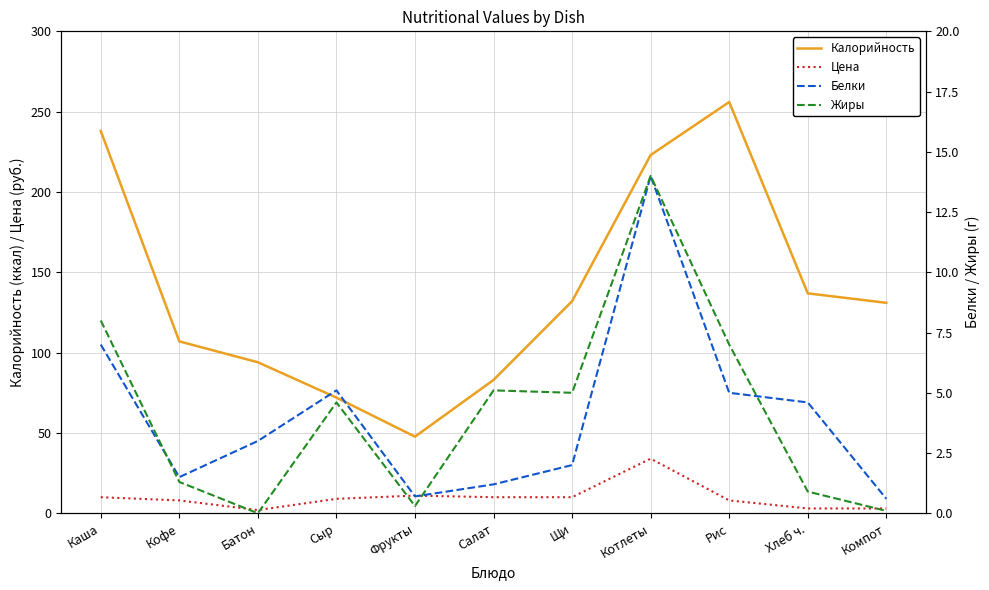

True or false: Цена has more than 0 interior local peaks.

True